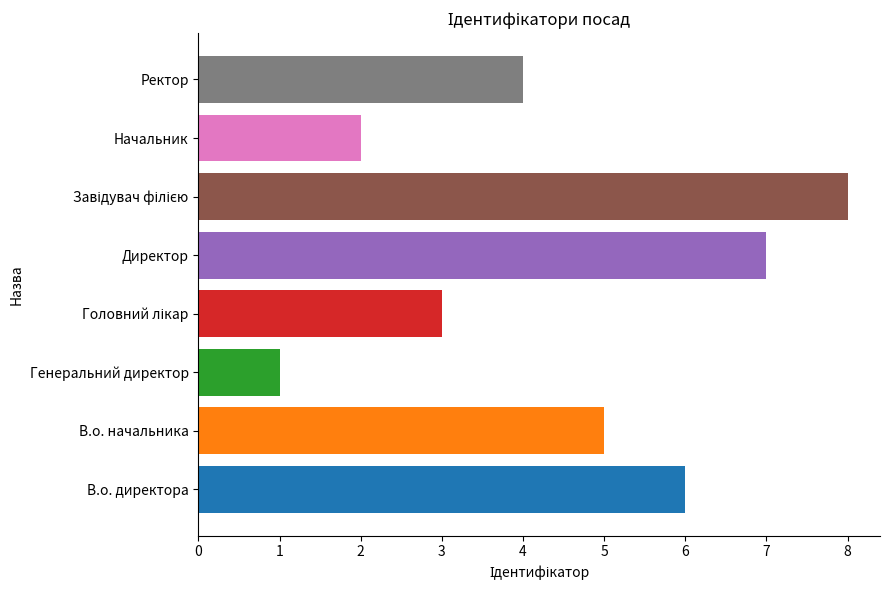

What is the difference between the maximum and minimum values?

7